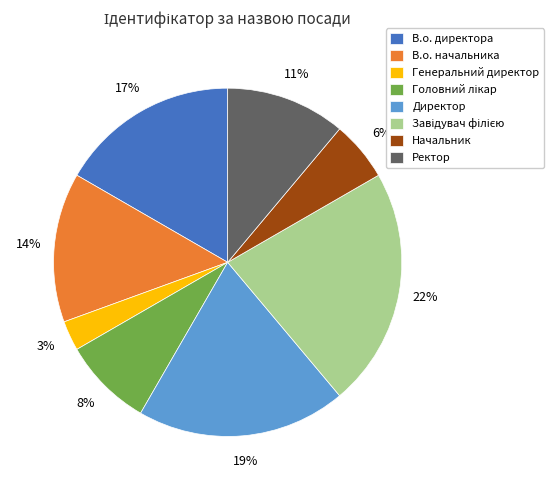

Combined, do Ректор and Директор account for over 50%?

No